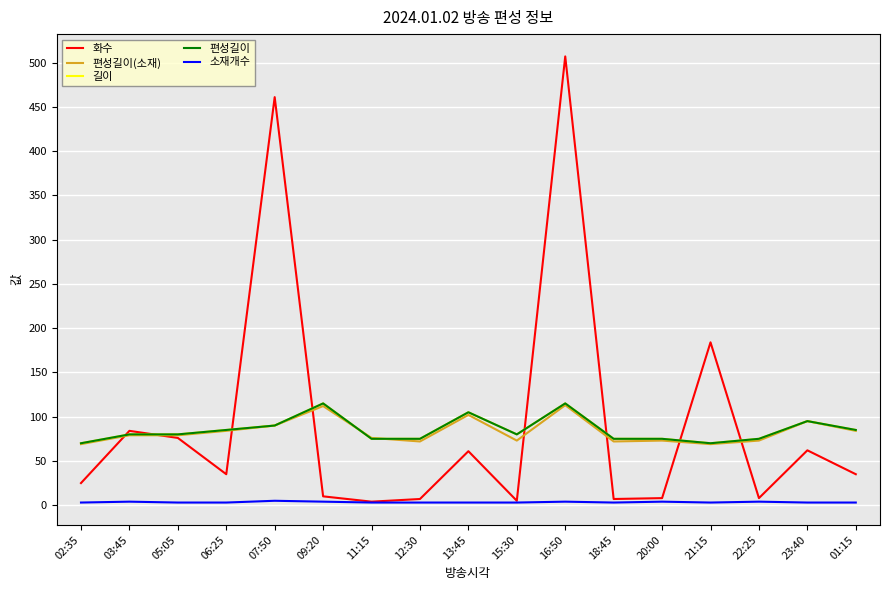

What is the average value of the 화수 series?

93